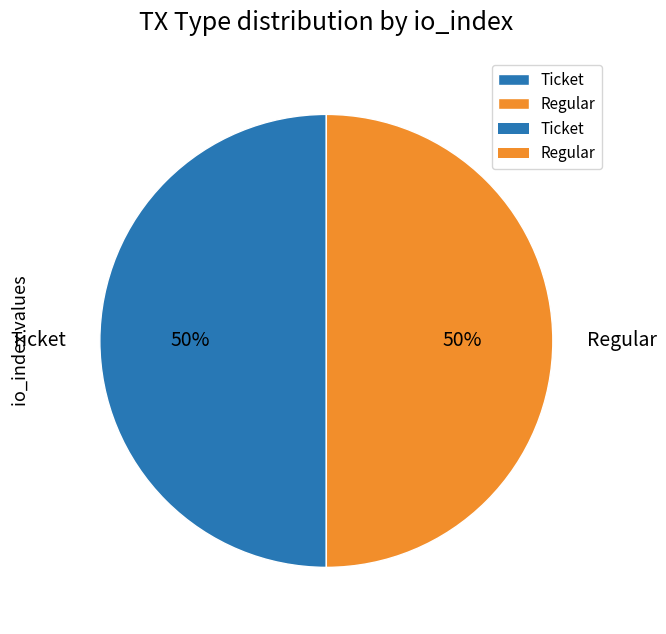

To the nearest percent, what is the combined percentage of Ticket and Regular?

100%